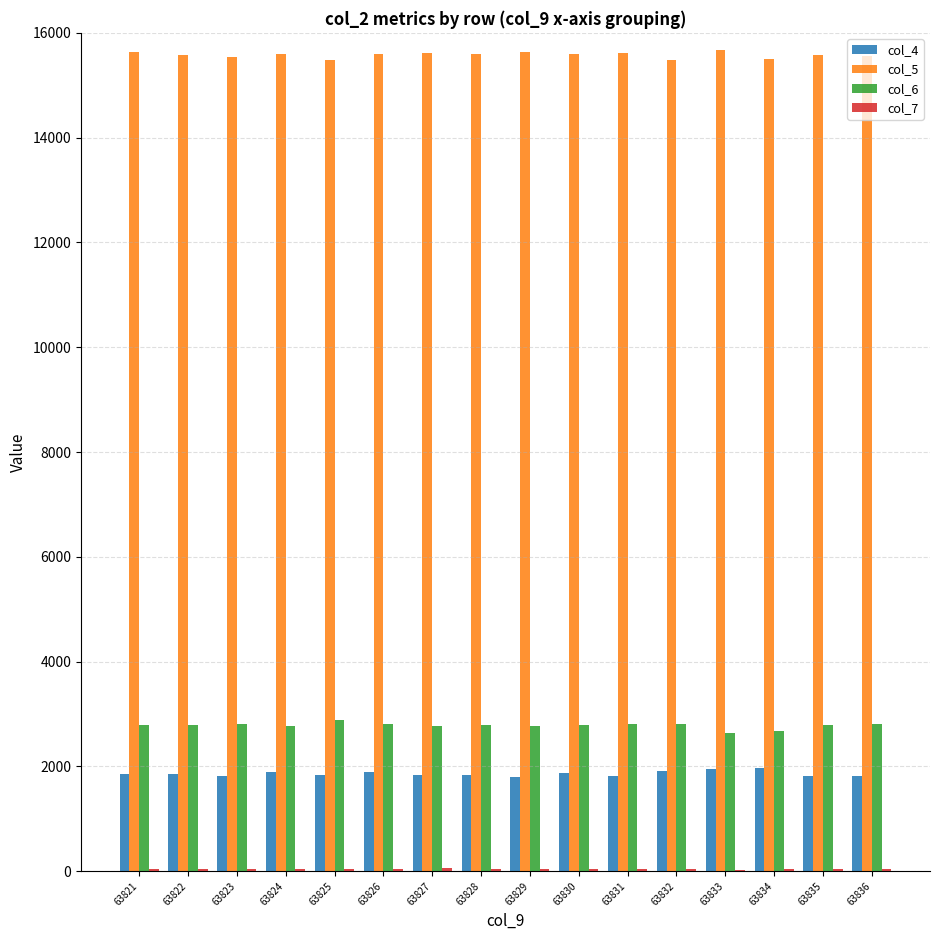

Which series has the largest total across all categories?

col_5